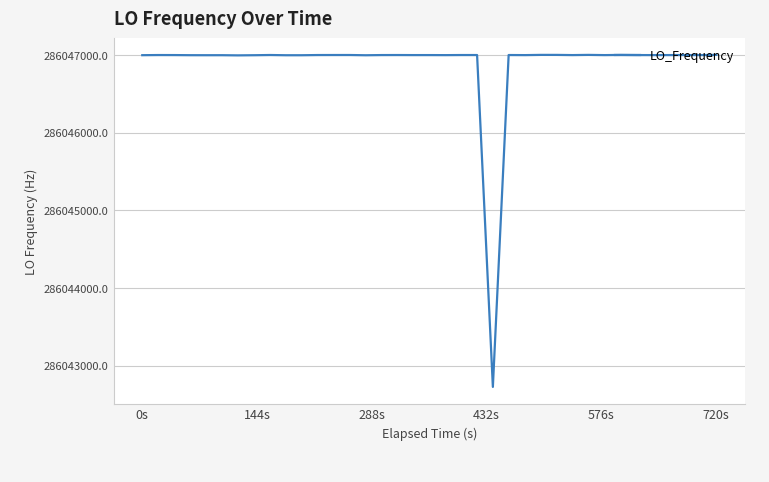

What is the maximum value shown in the chart?

286047002.8